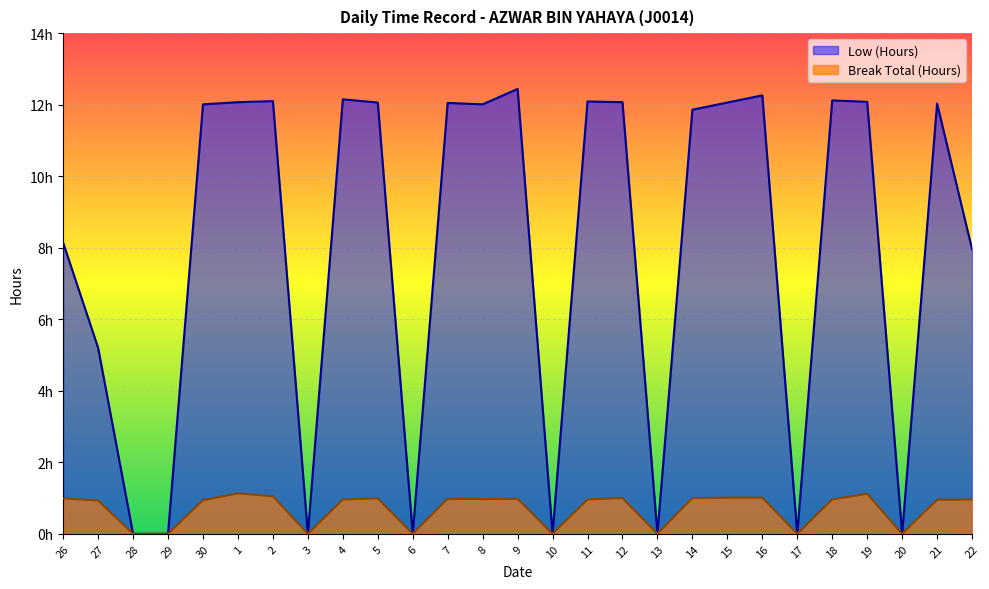

At 12, list the series in order from largest to smallest.

Low (Hours), Break Total (Hours)